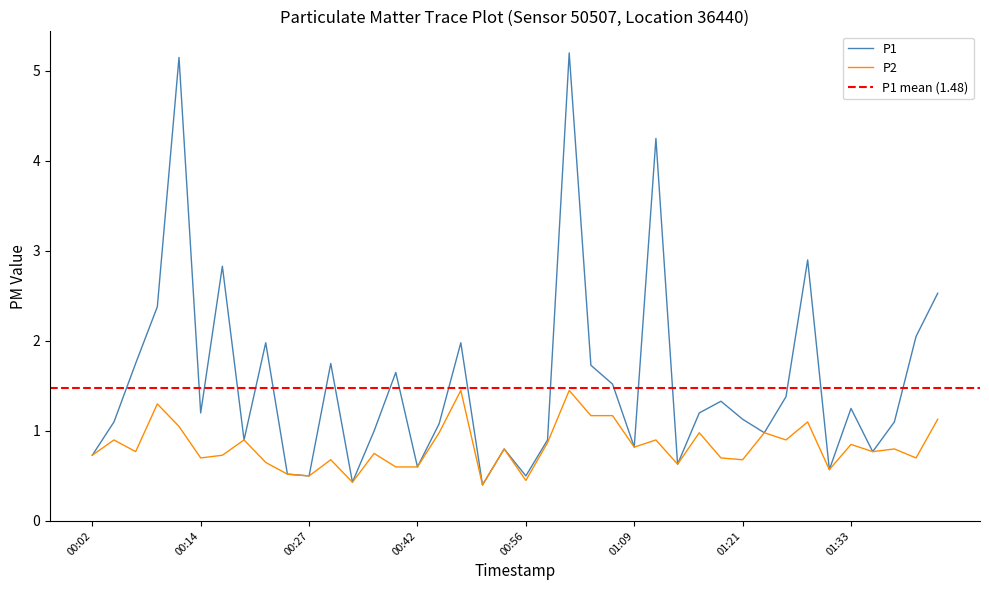

How many interior local peaks does the P2 series have?

14